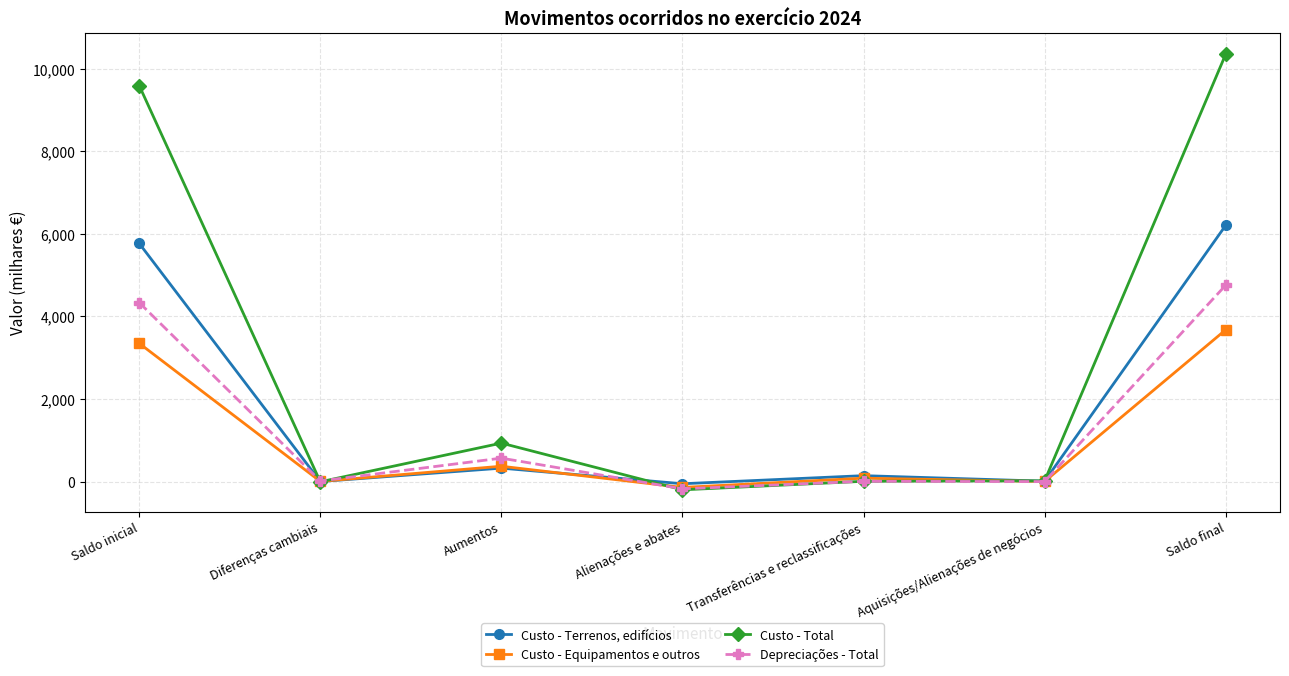

Between Saldo inicial and Transferências e reclassificações, which series saw the biggest shift?

Custo - Total